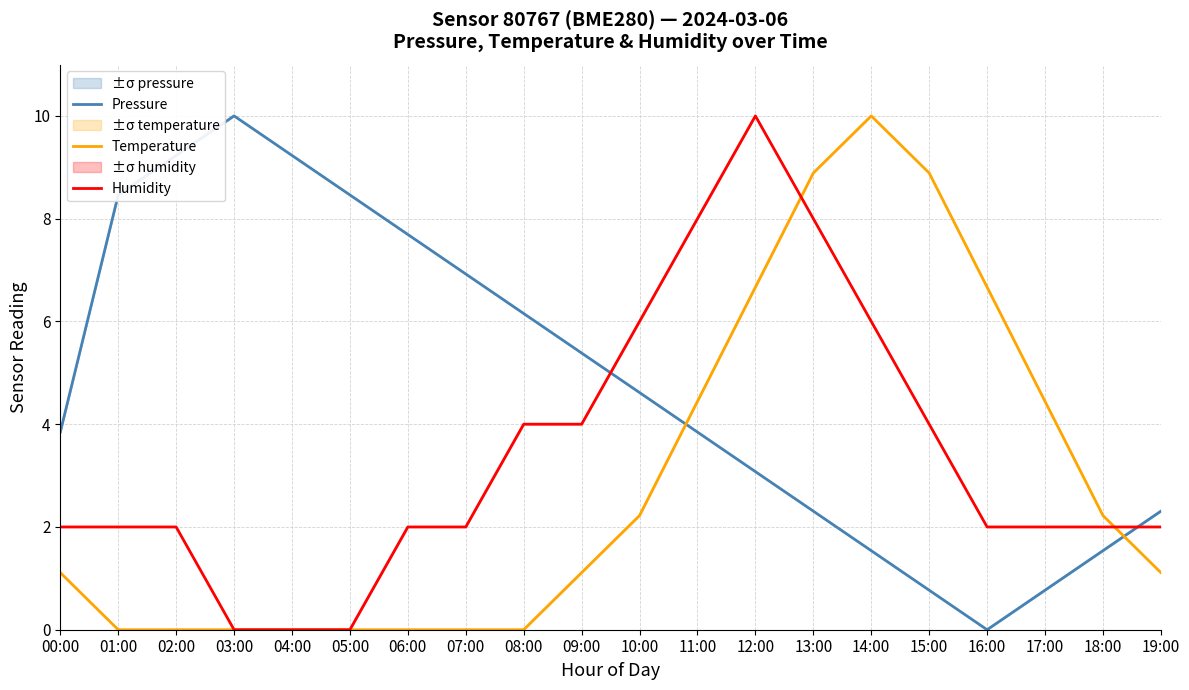

Does the chart have visible grid lines?

Yes